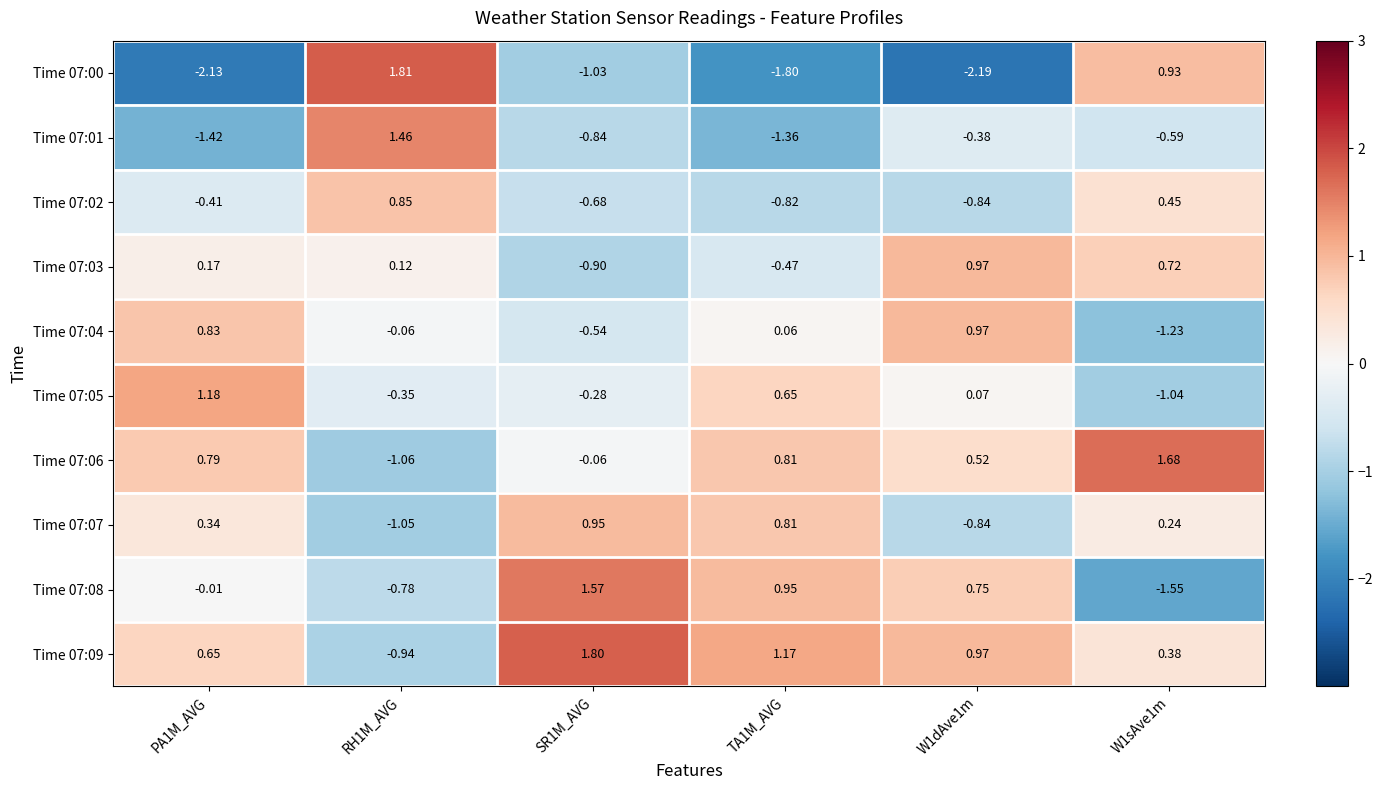

Is the value of Time 07:02 at PA1M_AVG greater than the value of Time 07:01 at W1dAve1m?

No